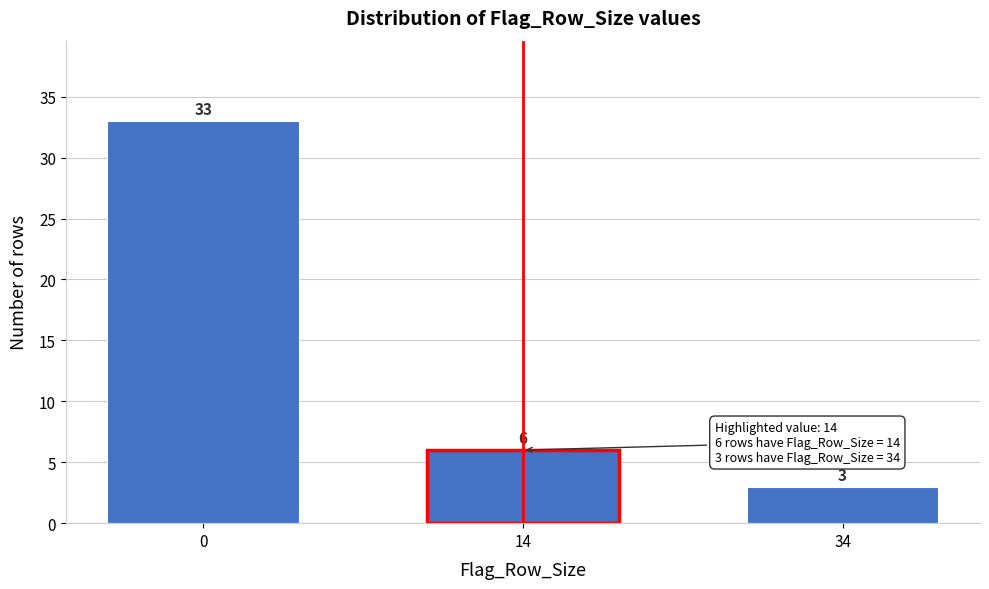

Reading left to right, list all the values displayed in this chart.

0=33	14=6	34=3